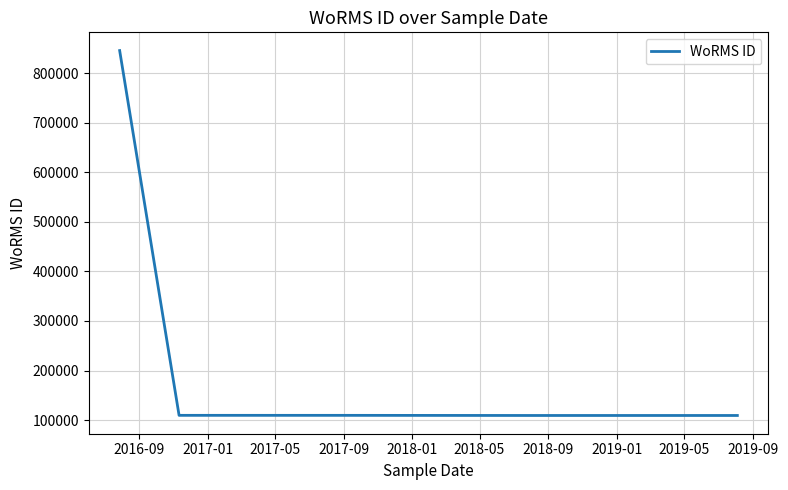

What is the minimum value shown in the chart?

109473.0